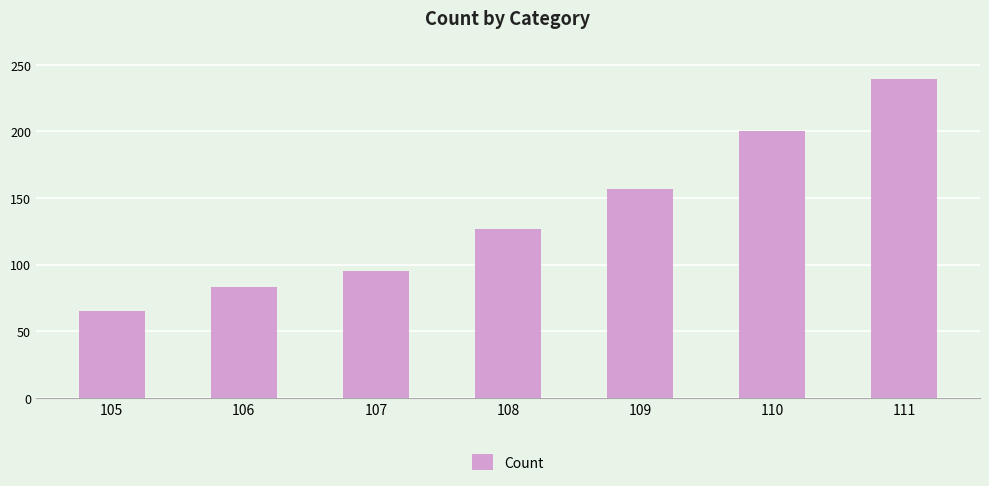

At which category does the chart reach its minimum across all series?

105